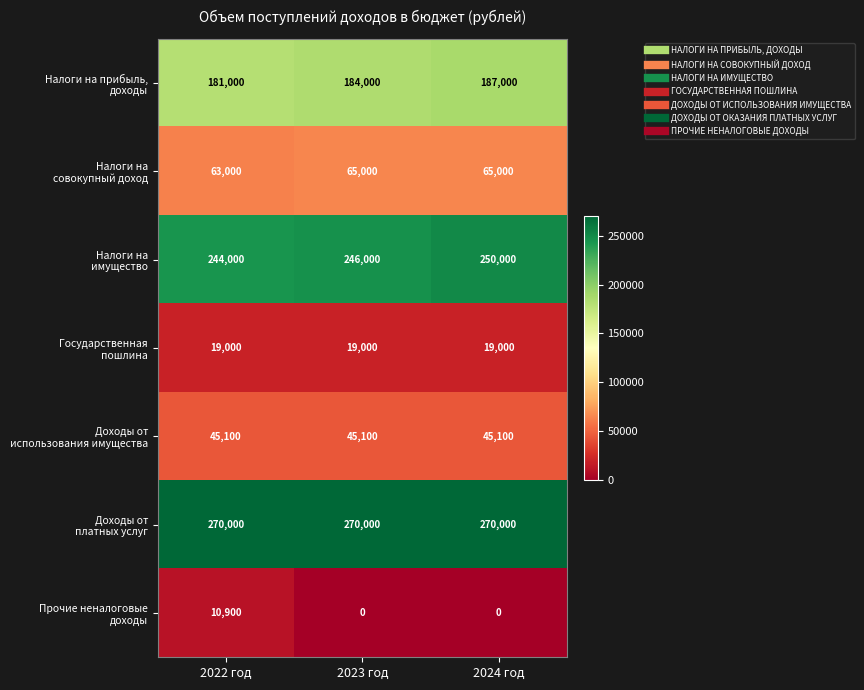

What is the difference between the highest and lowest values at 2023 год?

270000